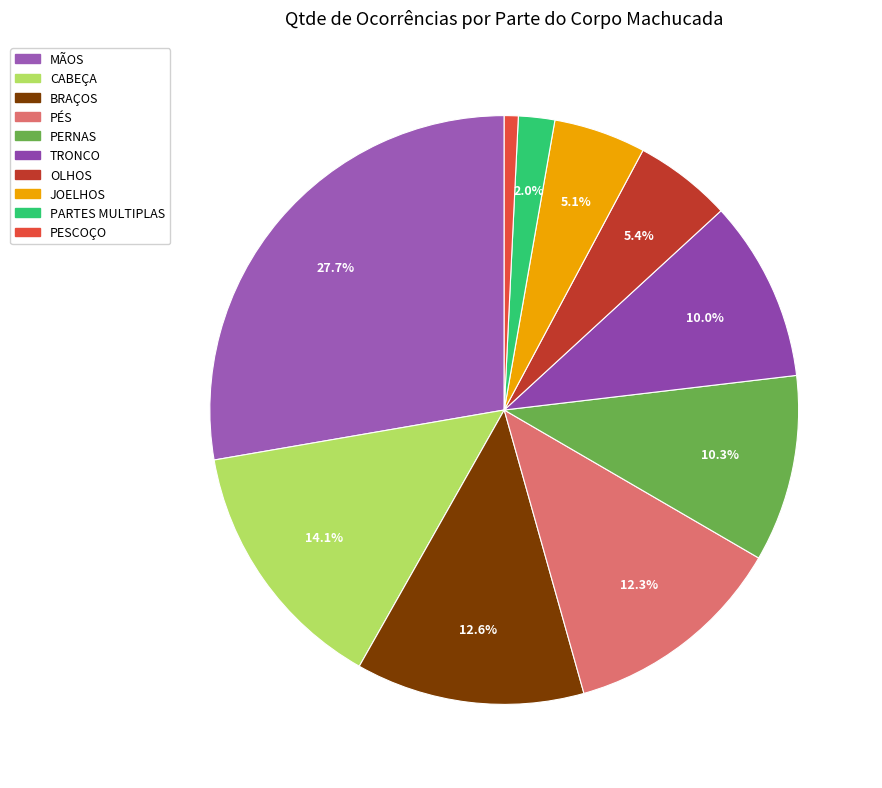

To the nearest percent, what percentage of the pie is CABEÇA?

14%